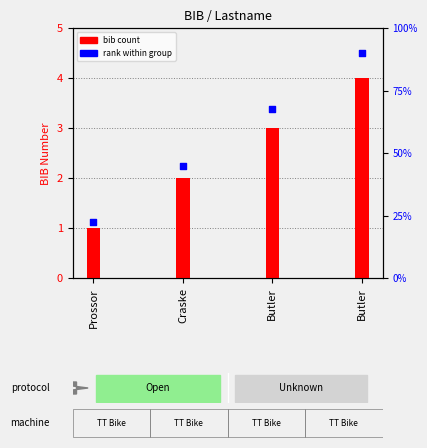

Which has a higher value, Prossor or Butler?

Butler